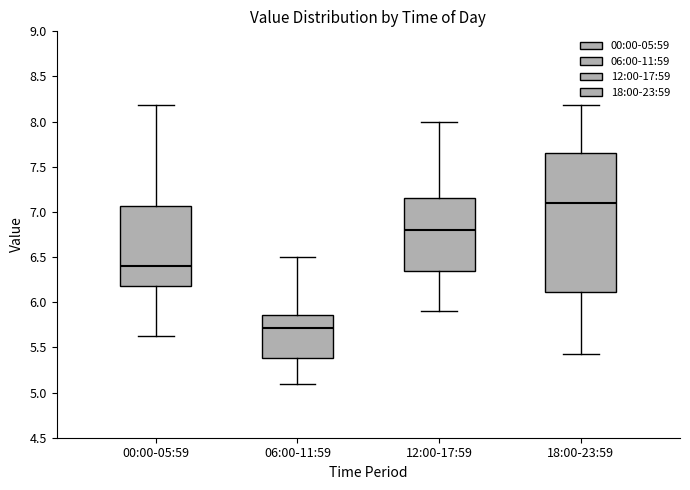

Comparing the boxes themselves (not the whiskers), which one is the tallest?

18:00-23:59